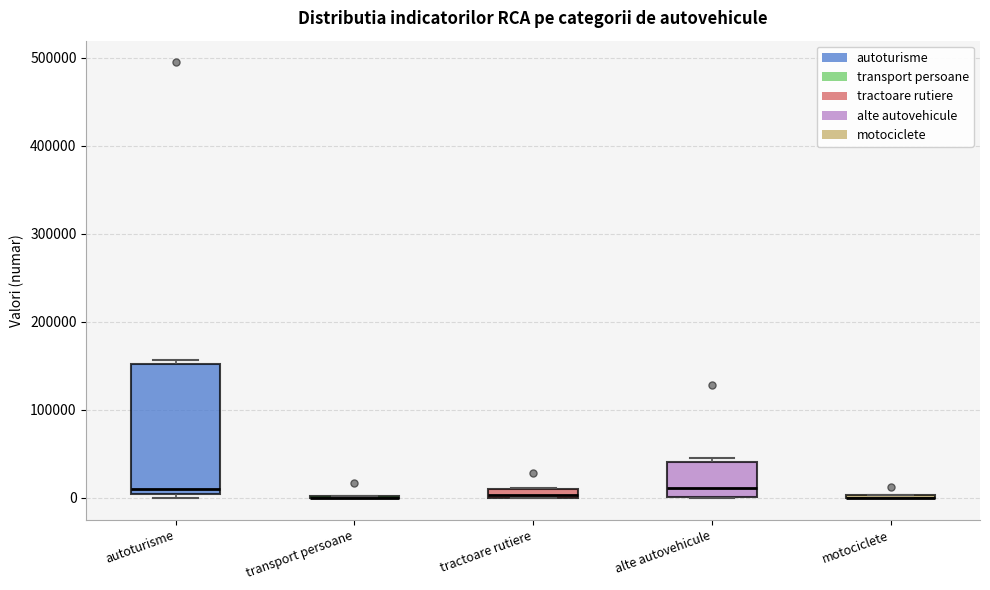

Comparing the boxes themselves (not the whiskers), which one is the tallest?

autoturisme